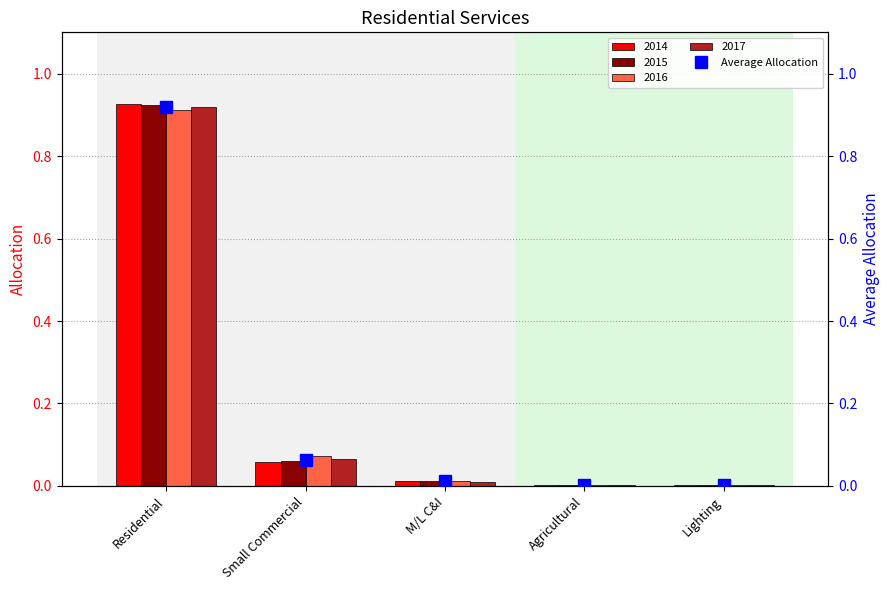

What is the label of the 5th bar from the left?

Lighting